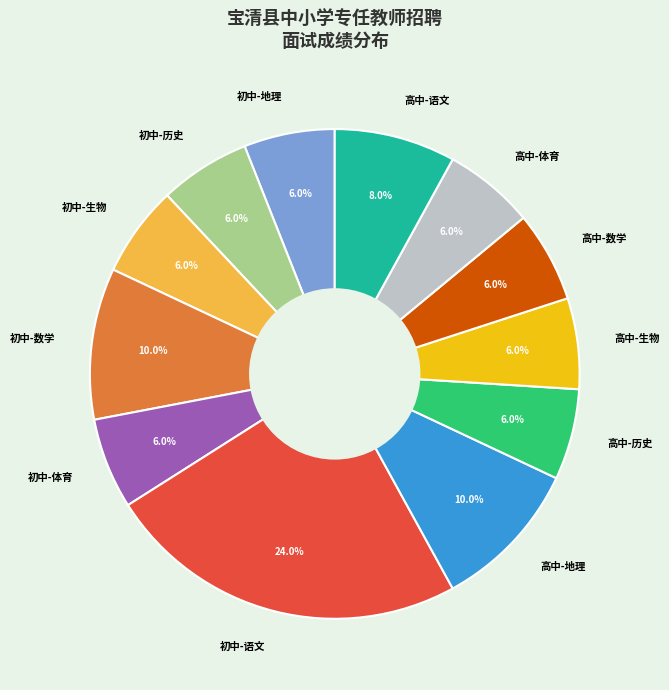

To the nearest percent, what percentage of the pie is 高中-历史?

6%